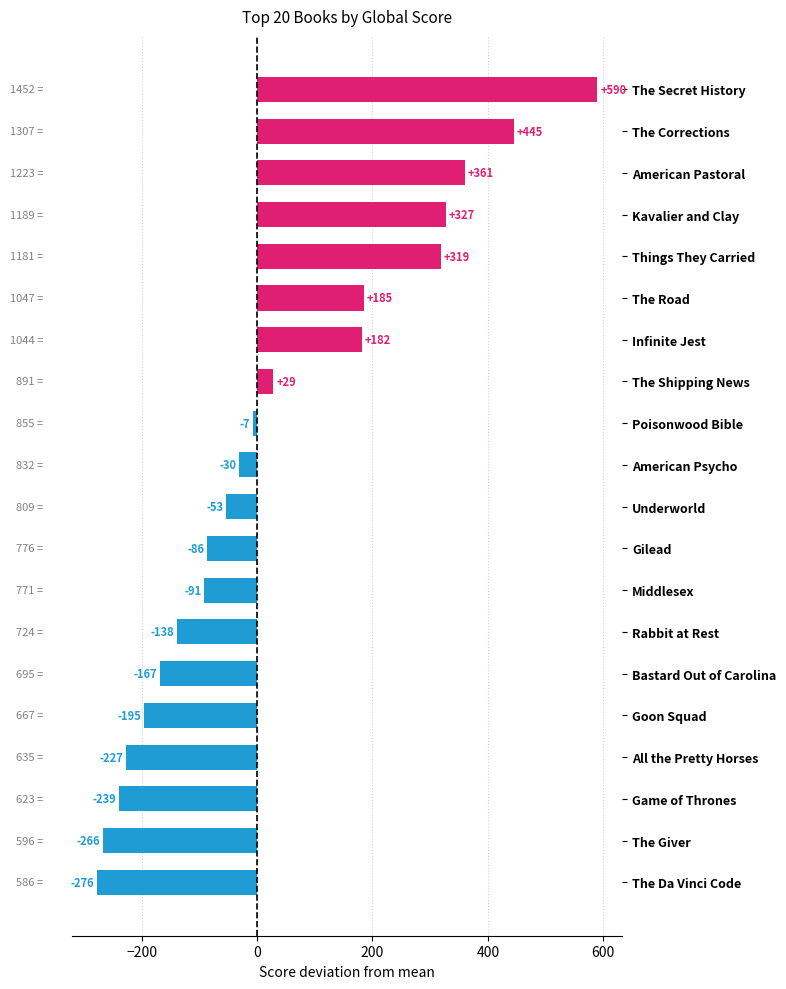

How many distinct data groups are displayed?

1